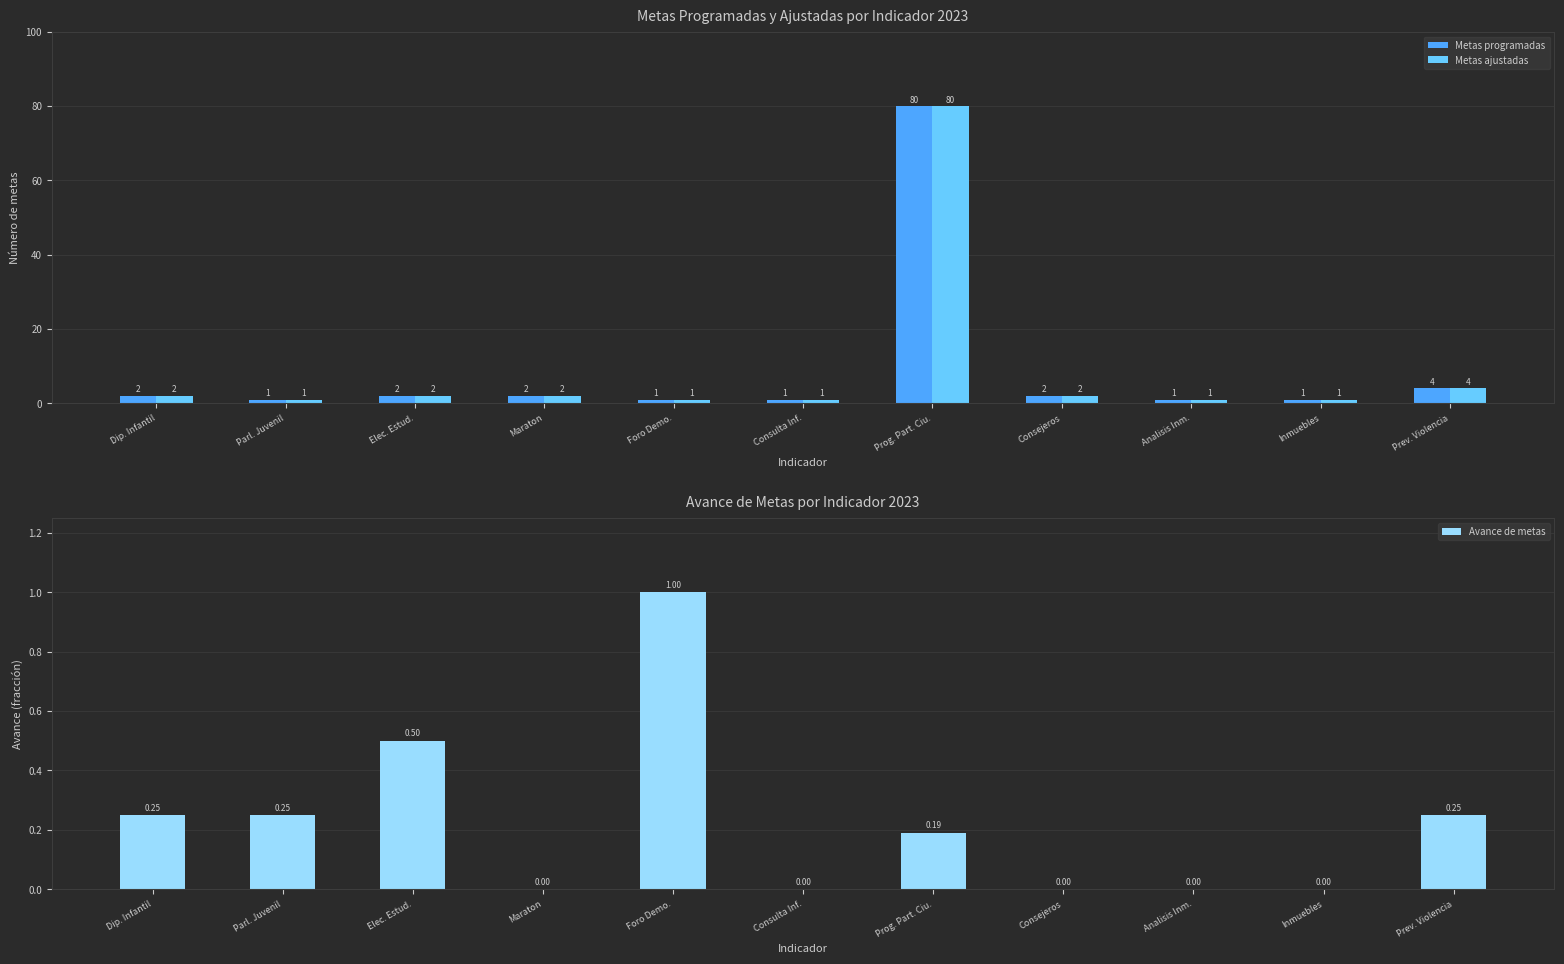

Is the value of Metas programadas at Consulta Inf. greater than the value of Metas ajustadas at Dip. Infantil?

No